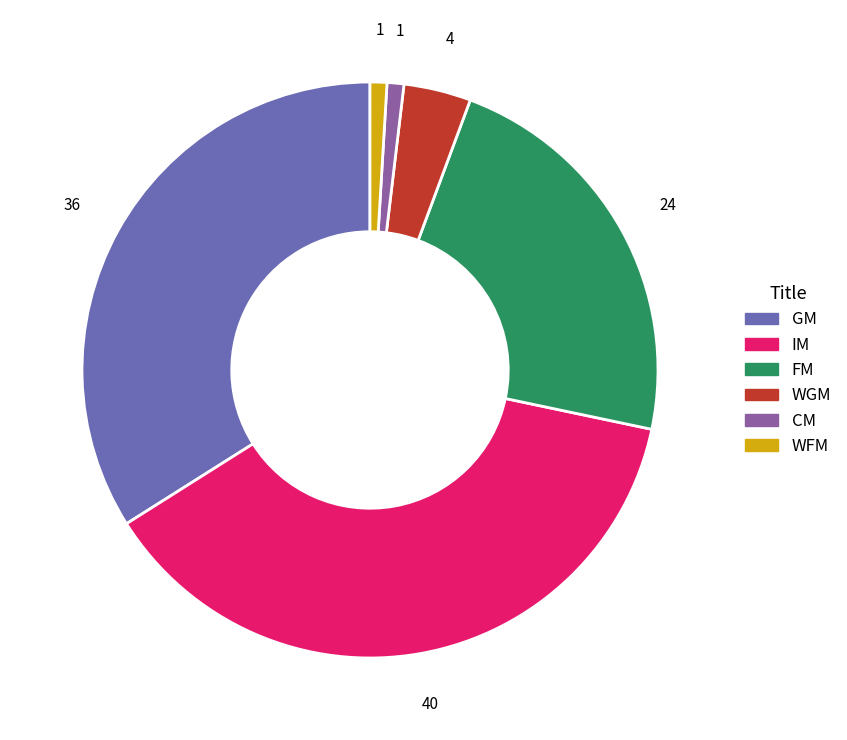

Do WGM and FM together represent more than half of the pie?

No